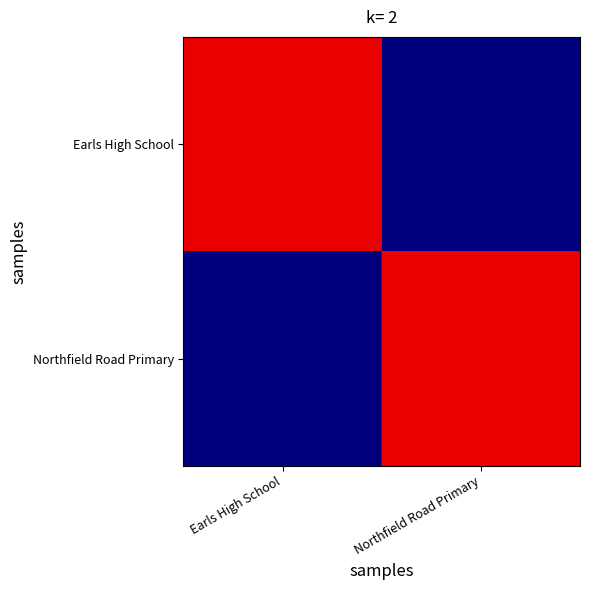

At which category is the sum across all series the highest?

Earls High School